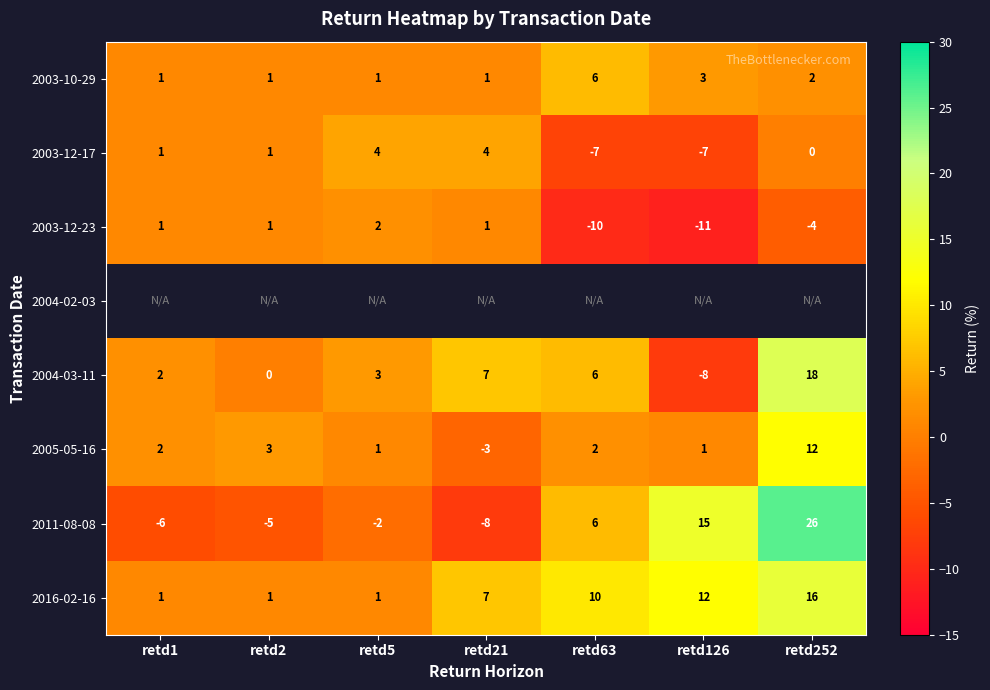

At which label is 2003-10-29 closest to 3?

retd126